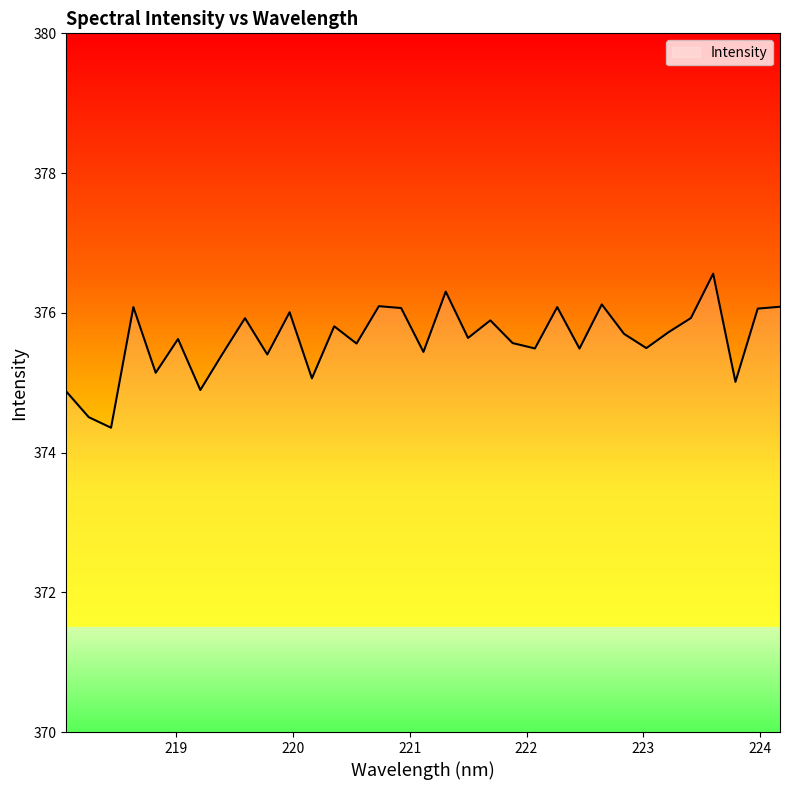

What is the greatest value displayed?

376.6